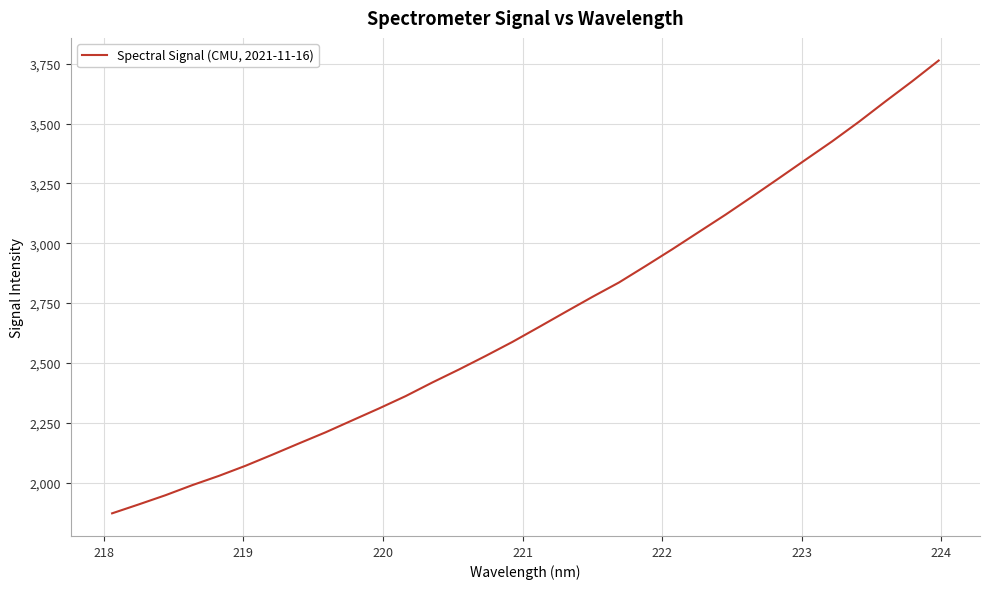

Reading right to left, transcribe all the data shown in this chart.

3763.5	3676.3	3592.6	3507.0	3425.7	3348.8	3271.4	3194.9	3119.5	3047.3	2974.9	2904.9	2836.1	2775.7	2713.1	2650.0	2587.5	2529.2	2472.6	2418.2	2361.3	2309.7	2260.0	2210.1	2163.6	2116.4	2070.3	2028.0	1989.1	1947.2	1908.9	1871.5